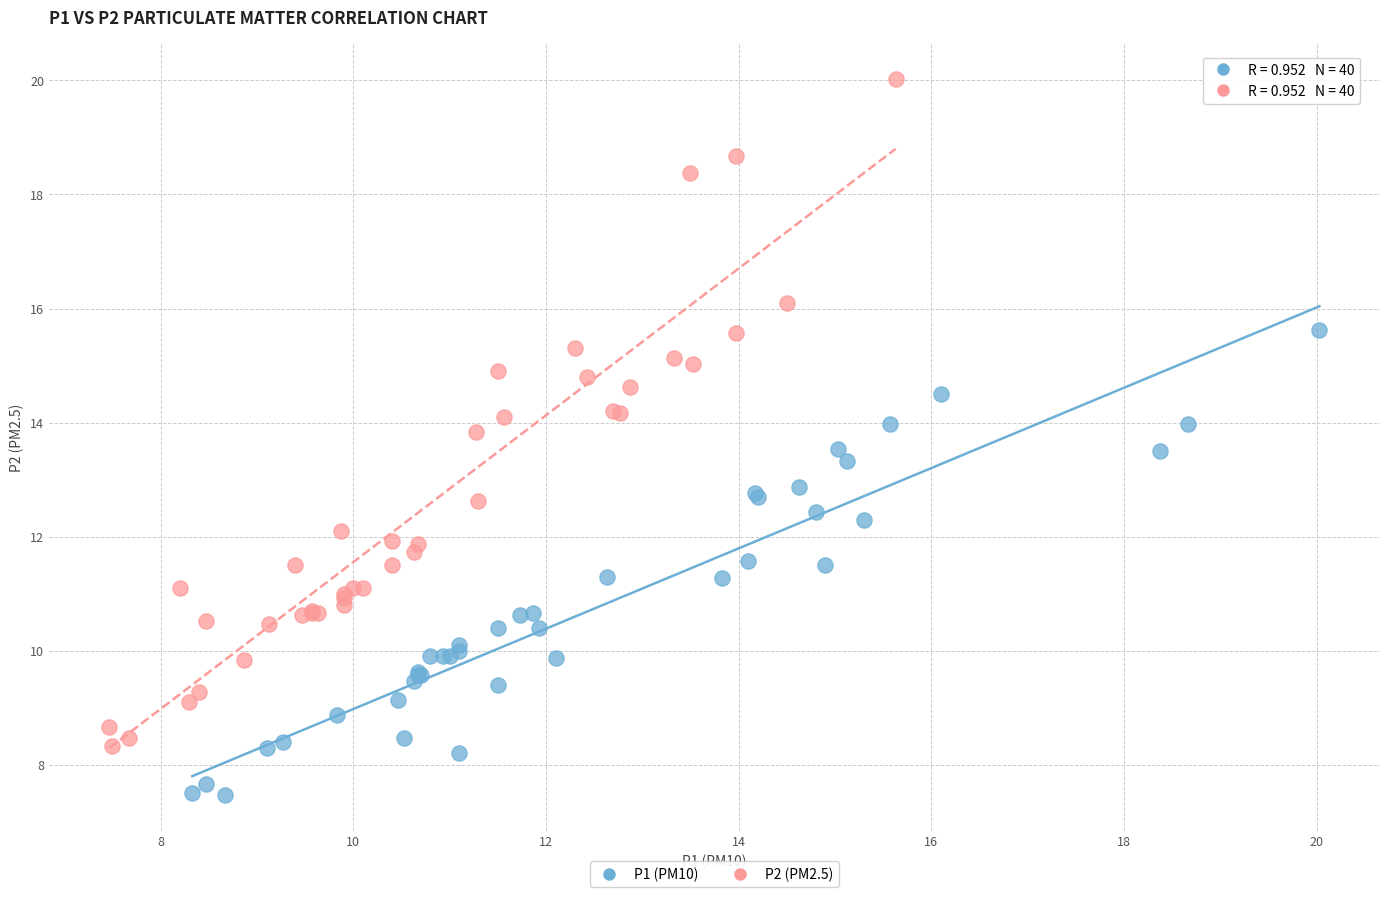

Which series has the widest spread of Y values?

P2 (PM2.5)